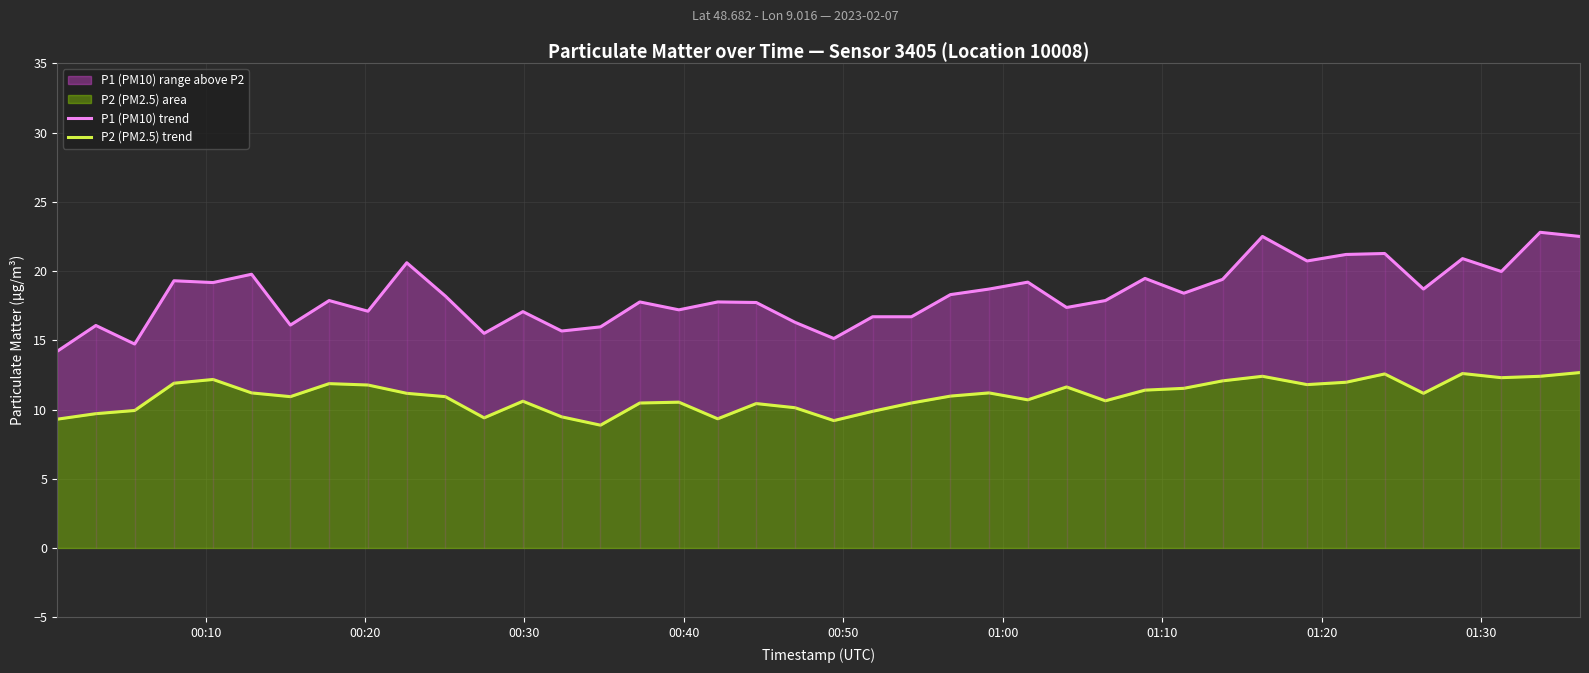

Which series has the widest spread of values?

P1 (PM10) trend